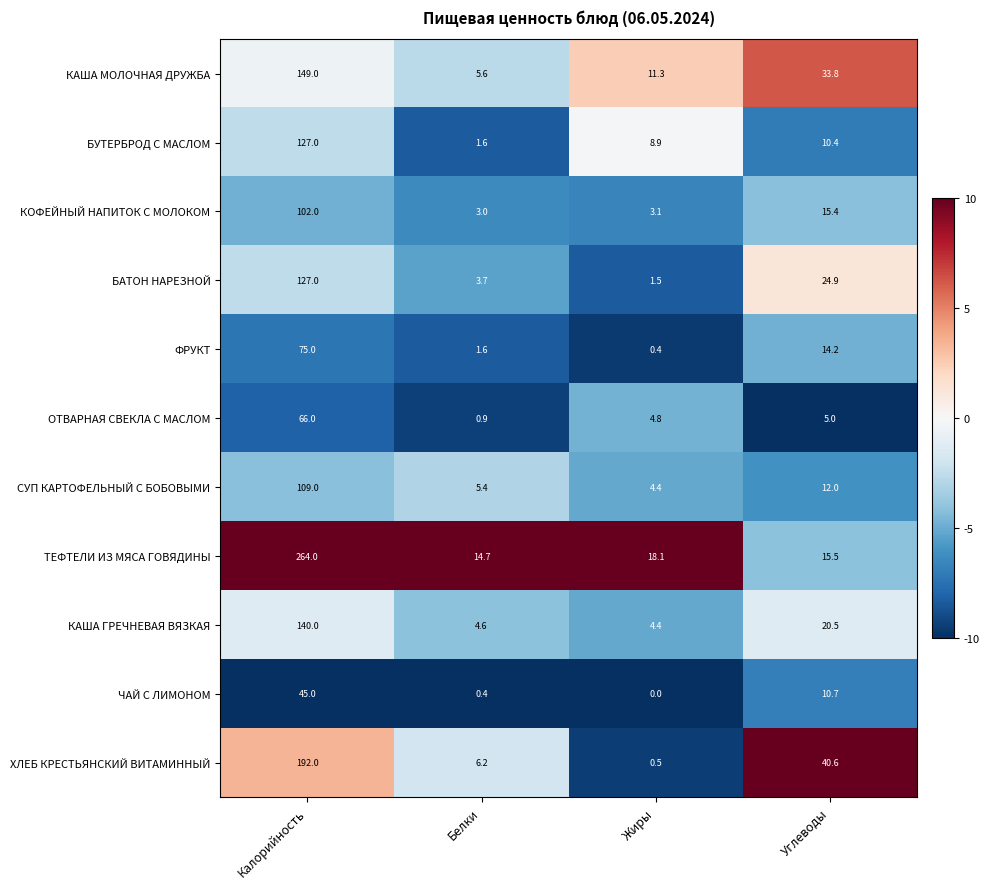

What is the total value across all series at Углеводы?

203.0